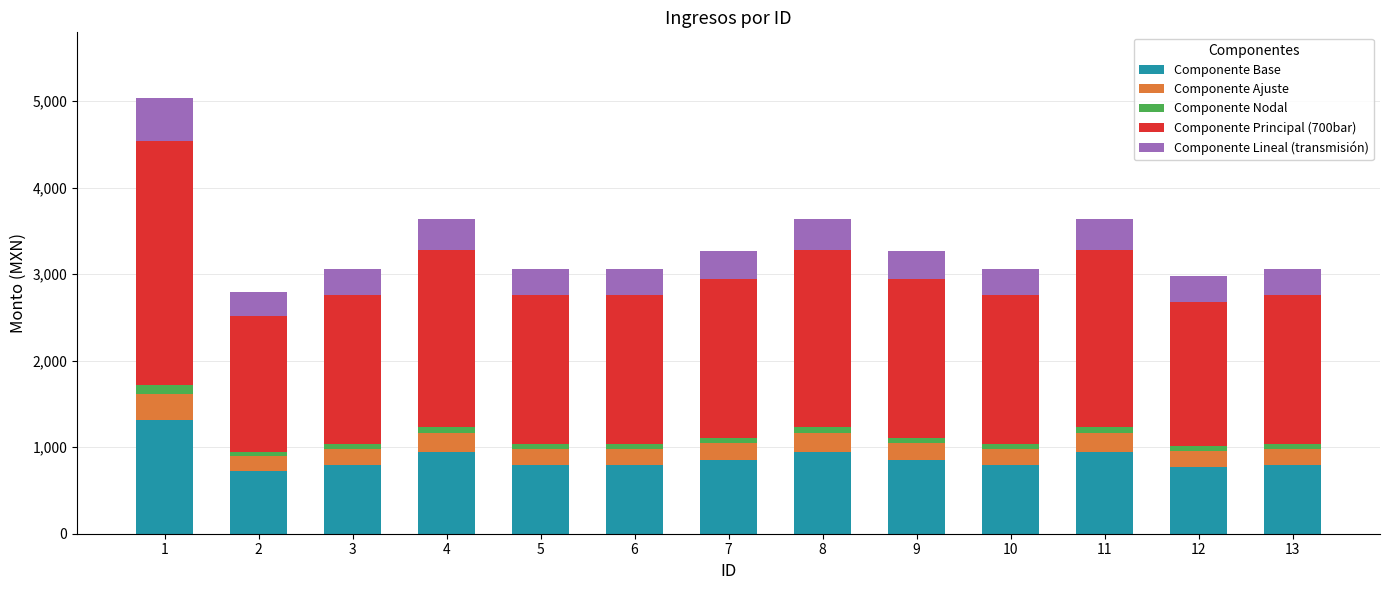

What is the maximum value for Componente Base?

1309.9